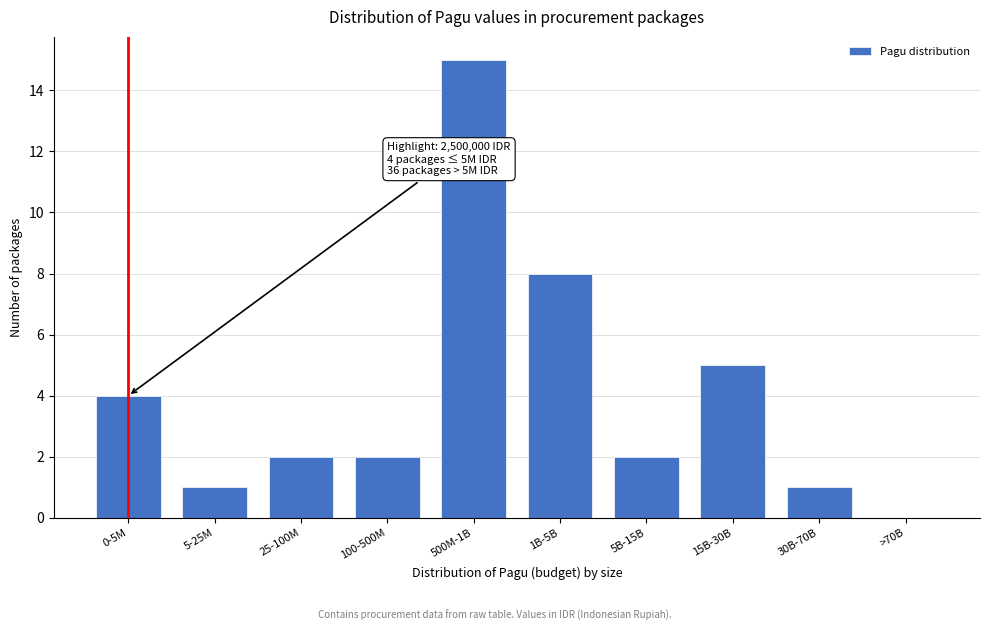

Reading right to left, transcribe all the data shown in this chart.

>70B=0	30B-70B=1	15B-30B=5	5B-15B=2	1B-5B=8	500M-1B=15	100-500M=2	25-100M=2	5-25M=1	0-5M=4